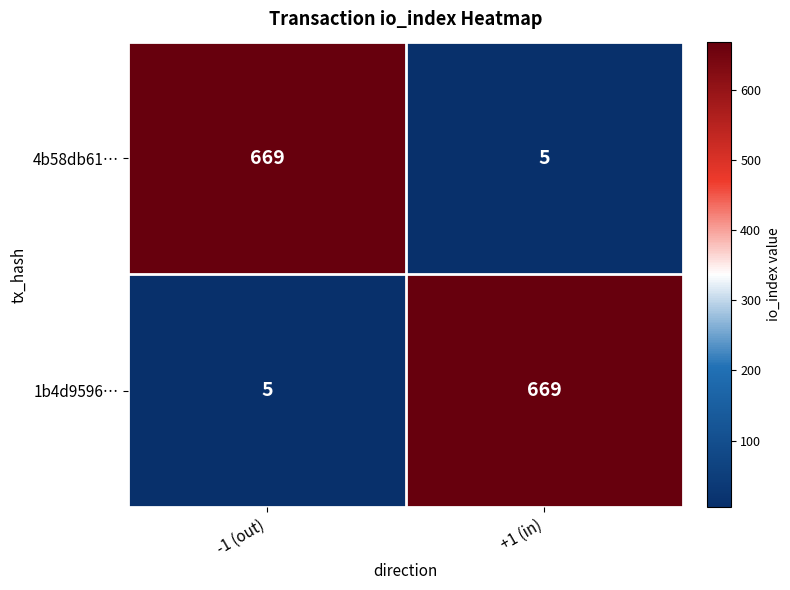

What is the difference between the highest and lowest values at -1 (out)?

664